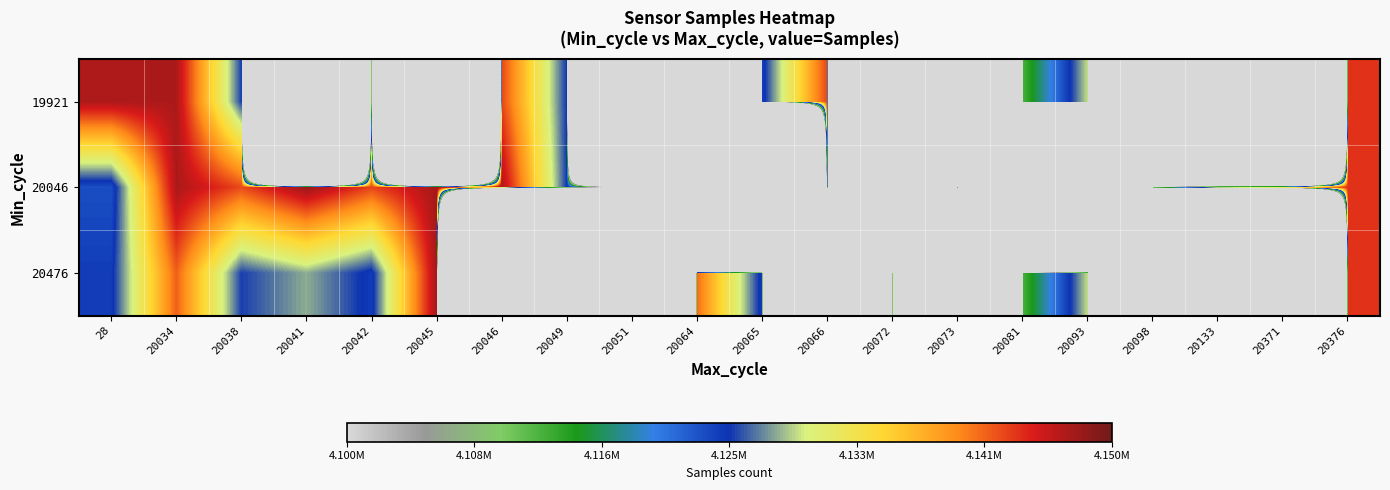

Rank the series at 20376 from lowest to highest value.

19921, 20046, 20476